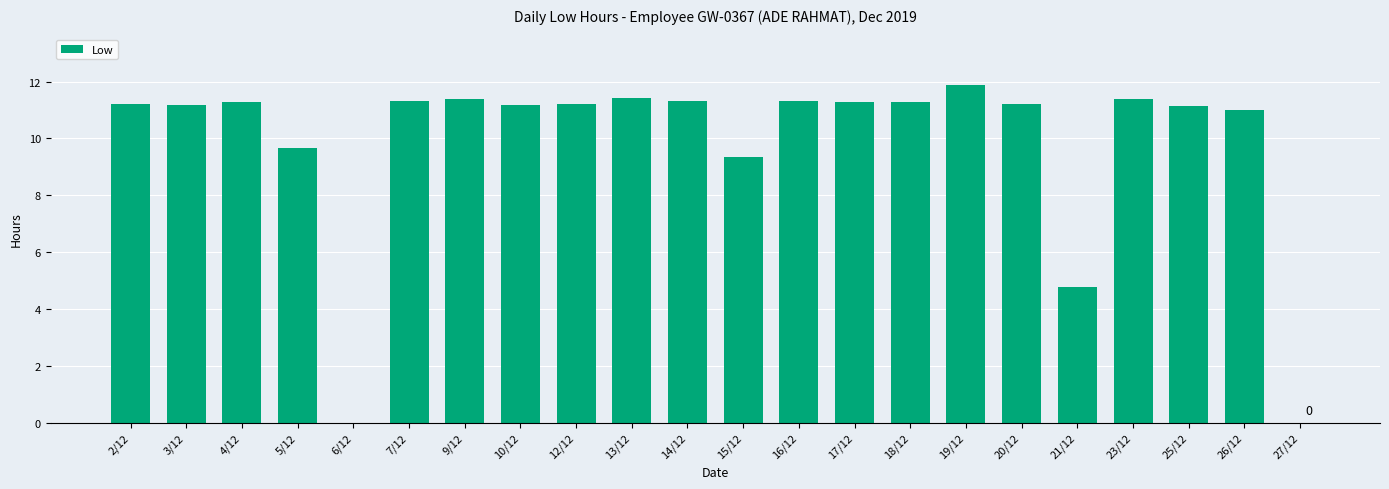

Is it true that the value at 18/12 is 18.4?

False